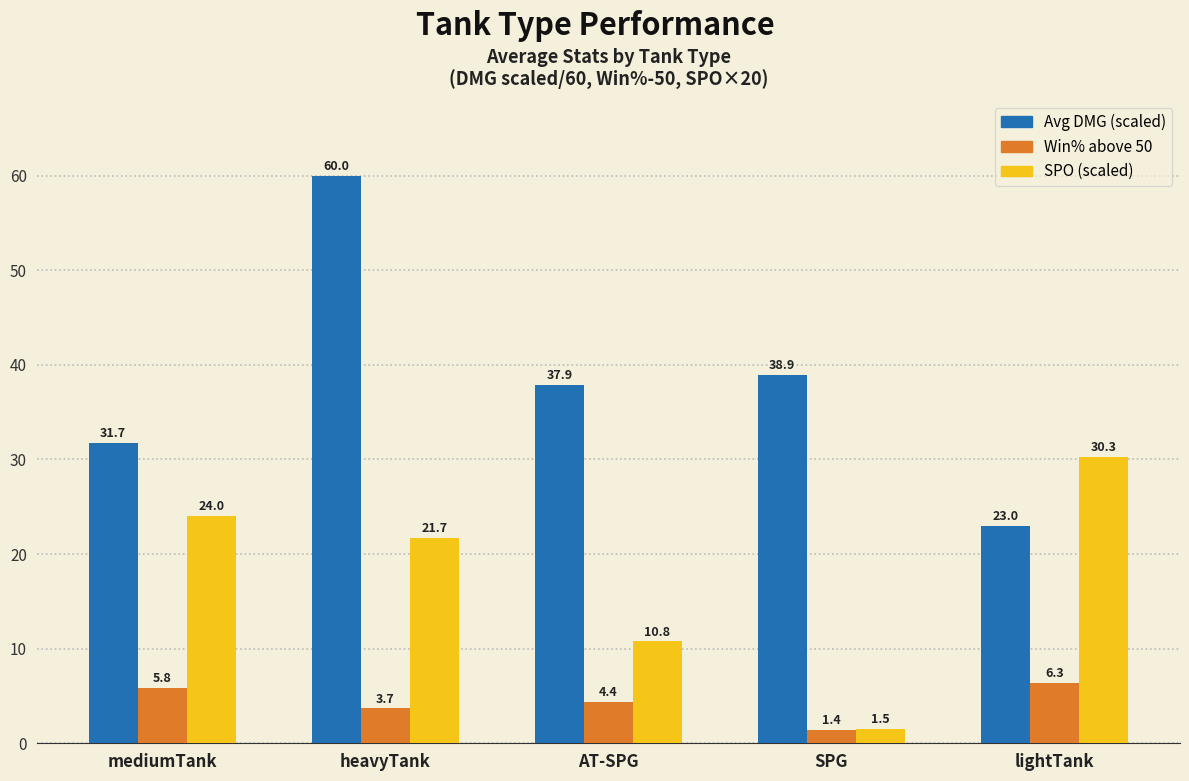

Rank the series by their average value, from highest to lowest.

Avg DMG (scaled), SPO (scaled), Win% above 50